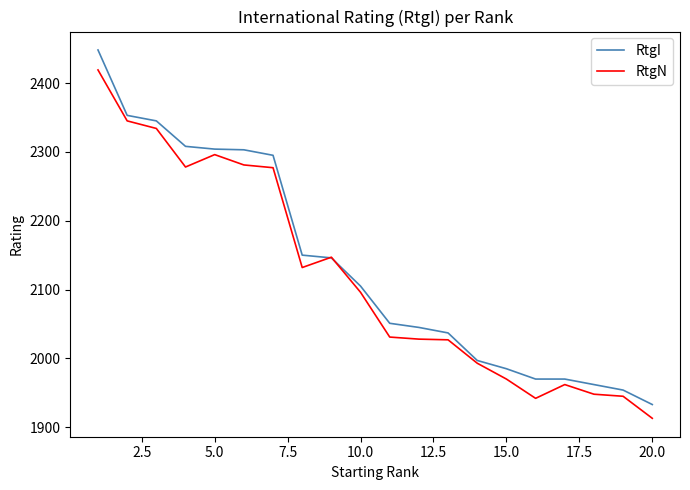

What is the maximum value for RtgI?

2448